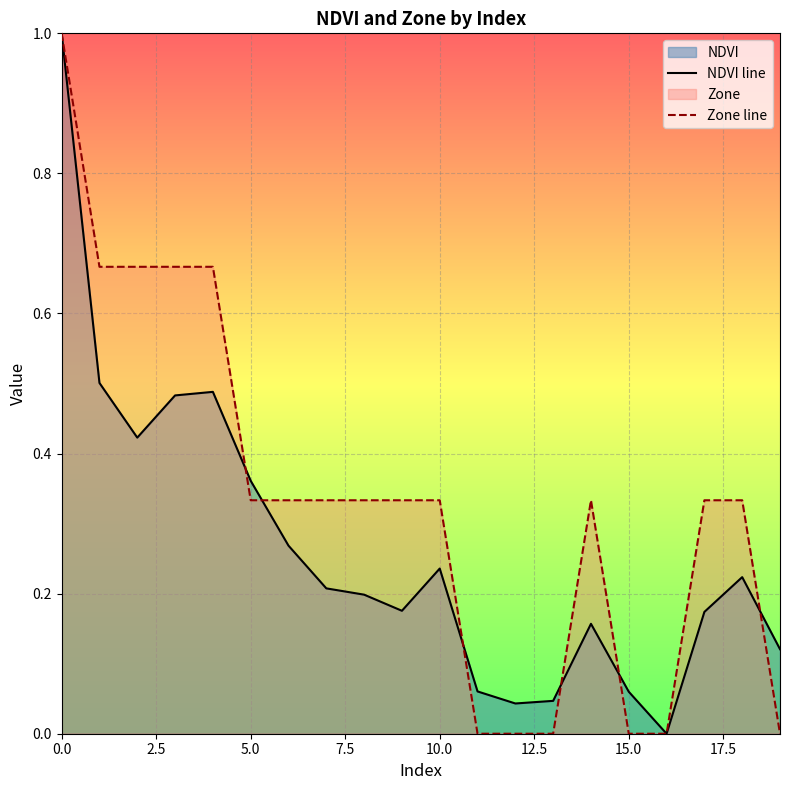

True or false: Zone line has more than 2 points higher than both neighbors.

False